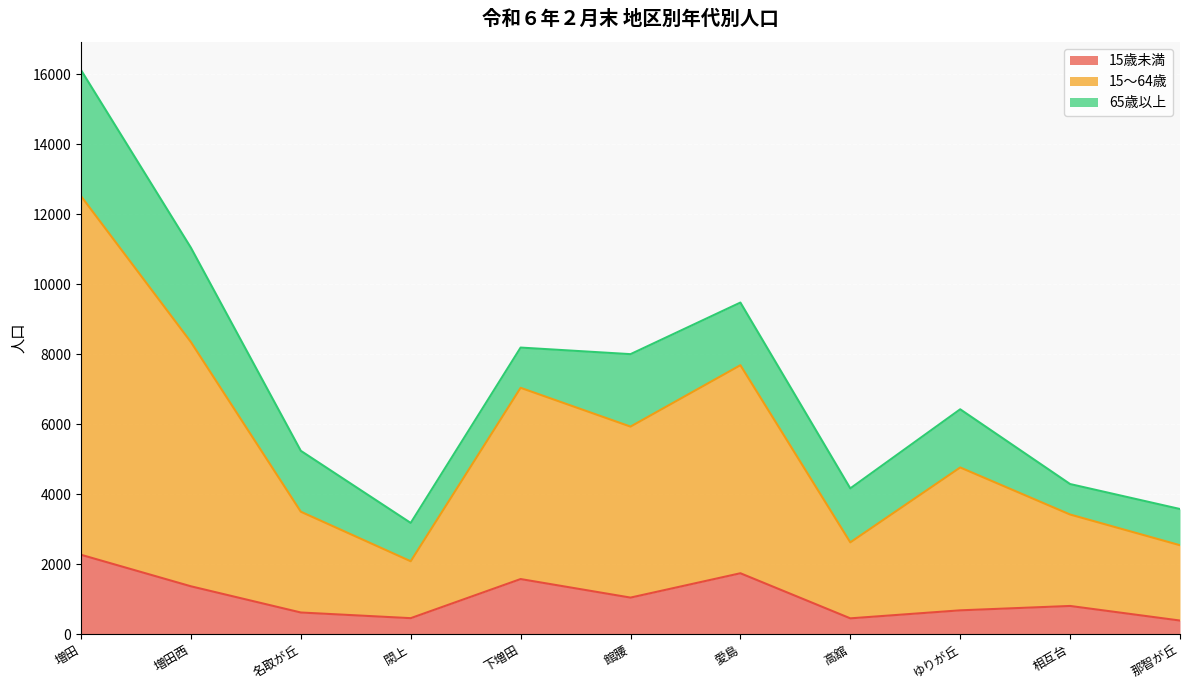

Is it true that 15歳未満 equals 1737 at 愛島?

True